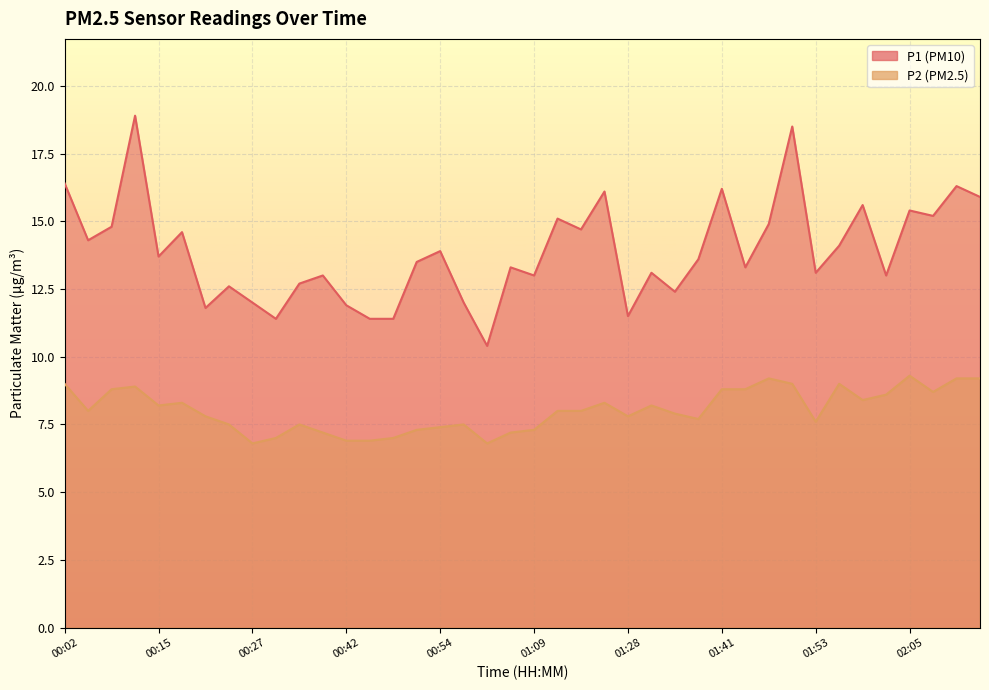

At which label does P1 first exceed 13?

00:02